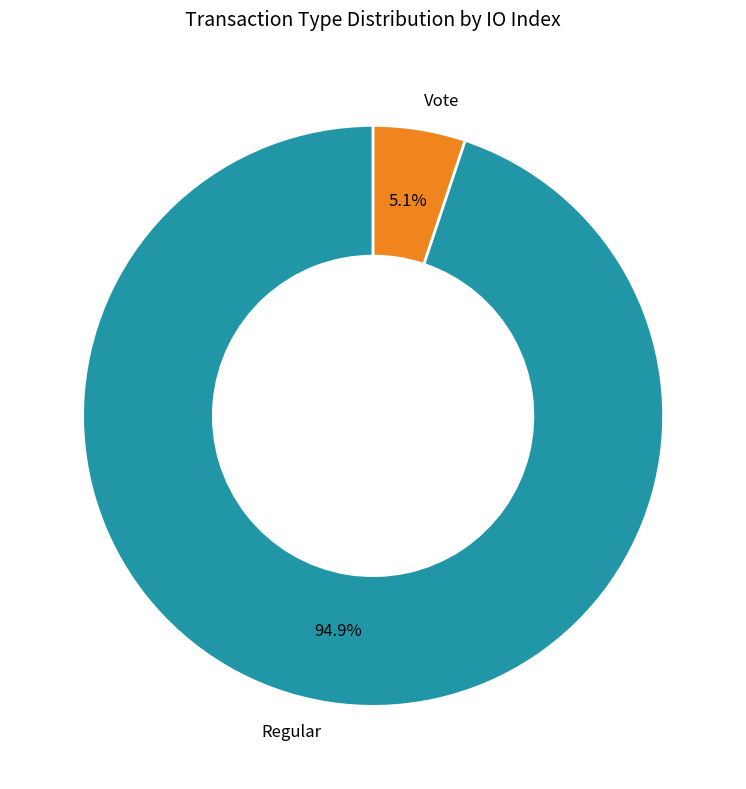

True or false: Vote accounts for 5% of the total.

True